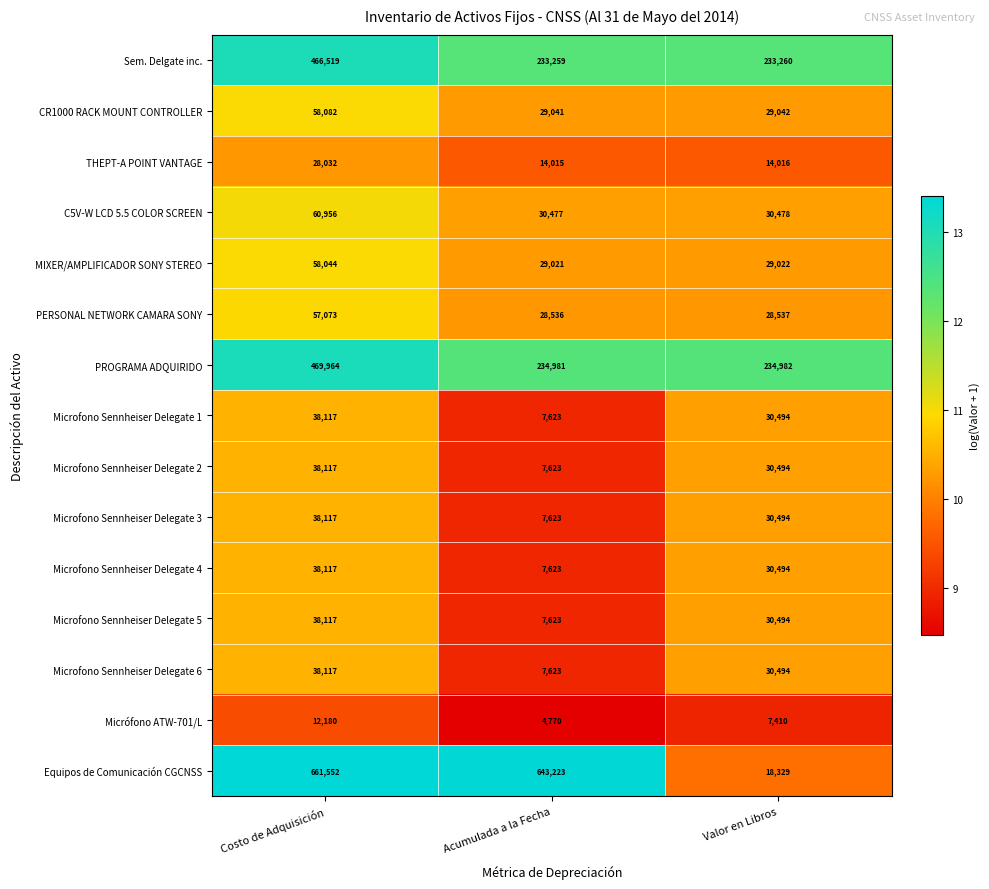

What value does the Microfono Sennheiser Delegate 1 series have at Valor en Libros?

30494